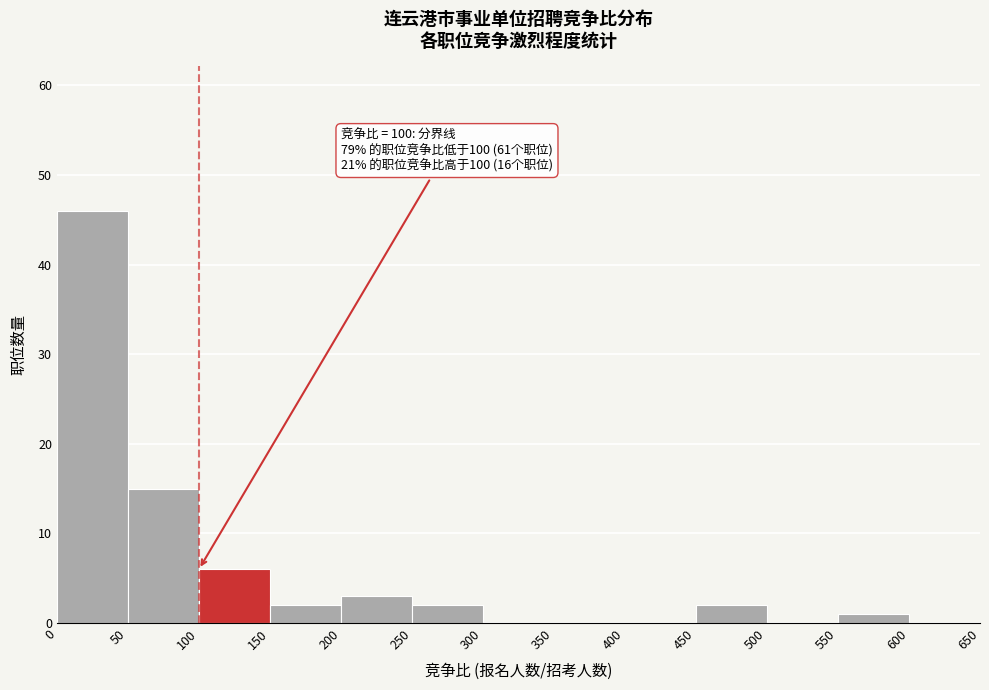

Over which range of the x-axis is the bar tallest?

0 to 50